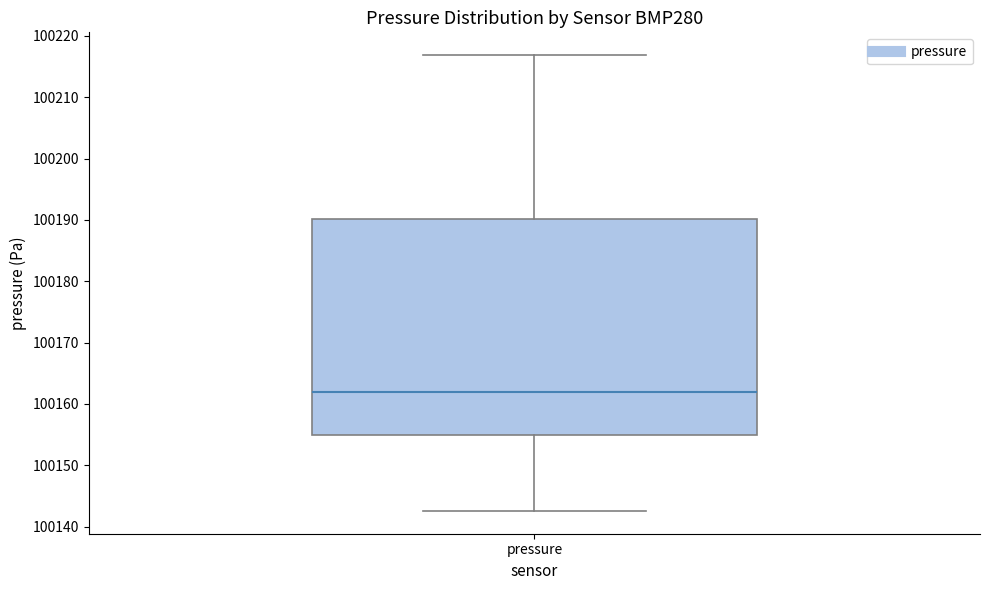

Where is the upper edge of the box for pressure on the y-axis? The values are not printed on the chart, so give them approximately, as read against the axis.

100190